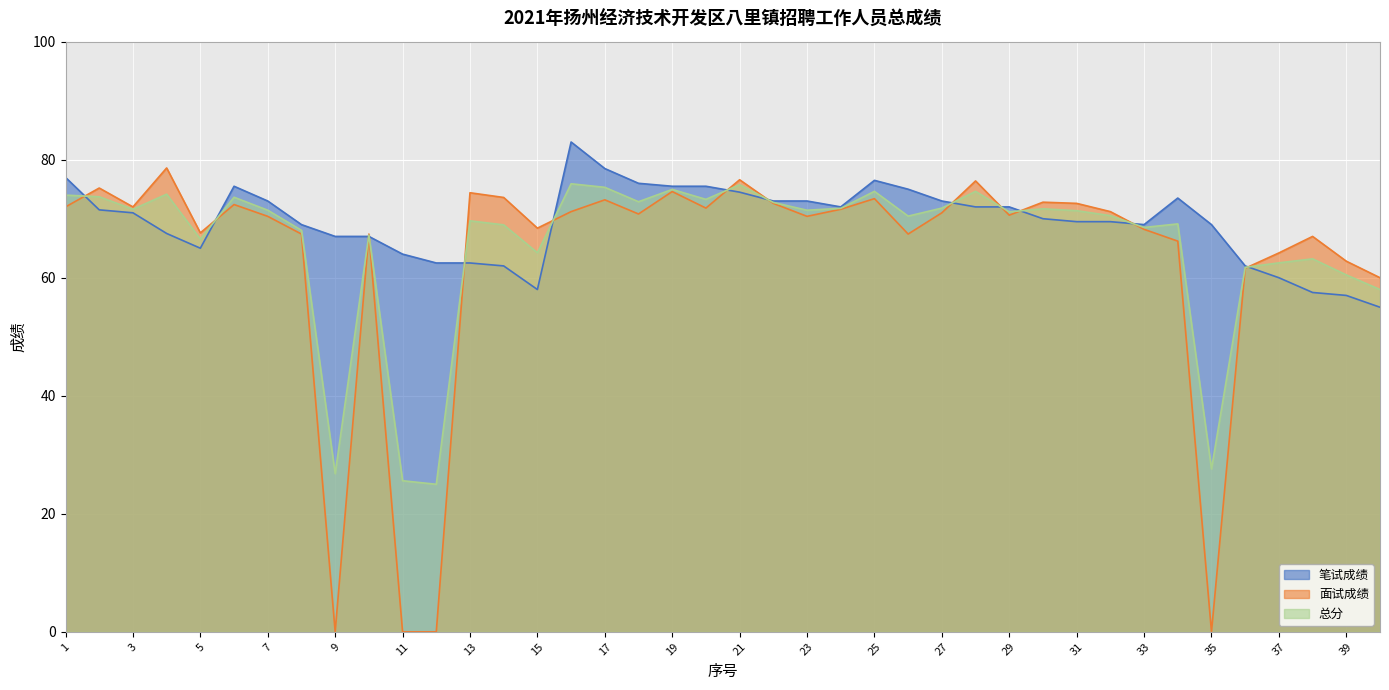

How many data points in 笔试成绩 are less than 71?

20